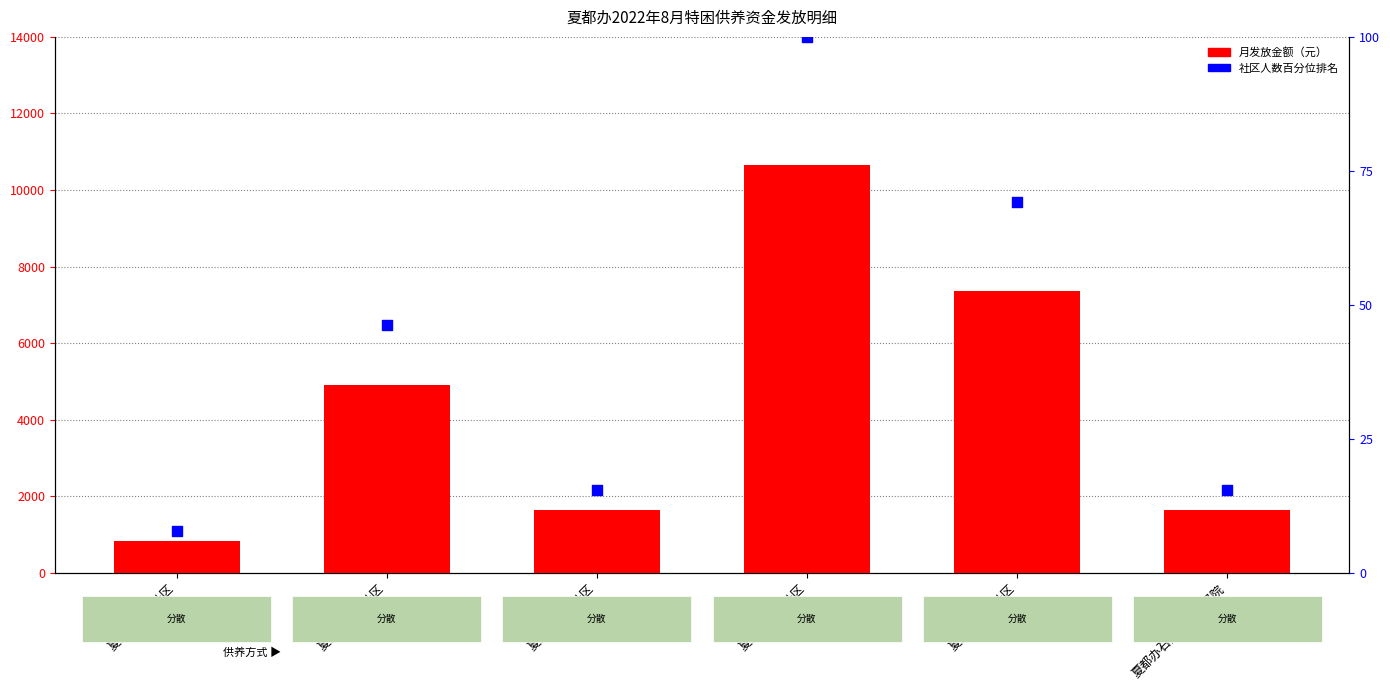

Which series has the largest total across all categories?

月发放总金额（元）